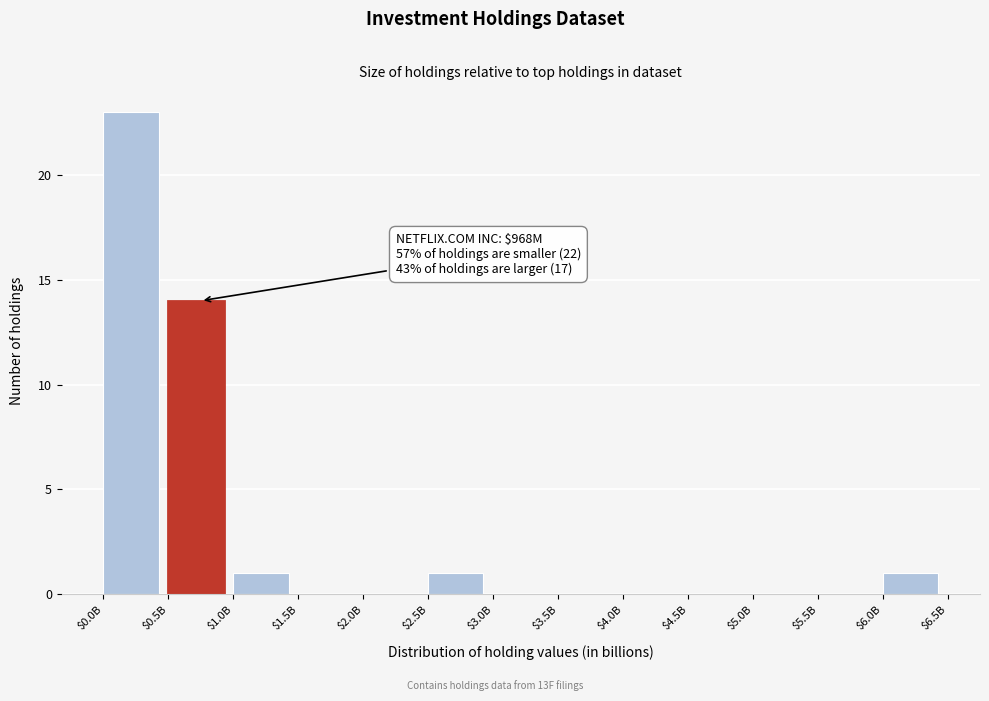

What is the sum of all values?

40